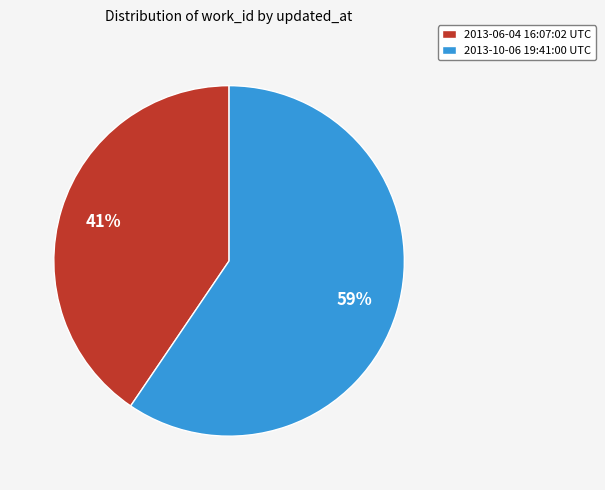

True or false: 2013-10-06 19:41:00 UTC accounts for 73% of the total.

False